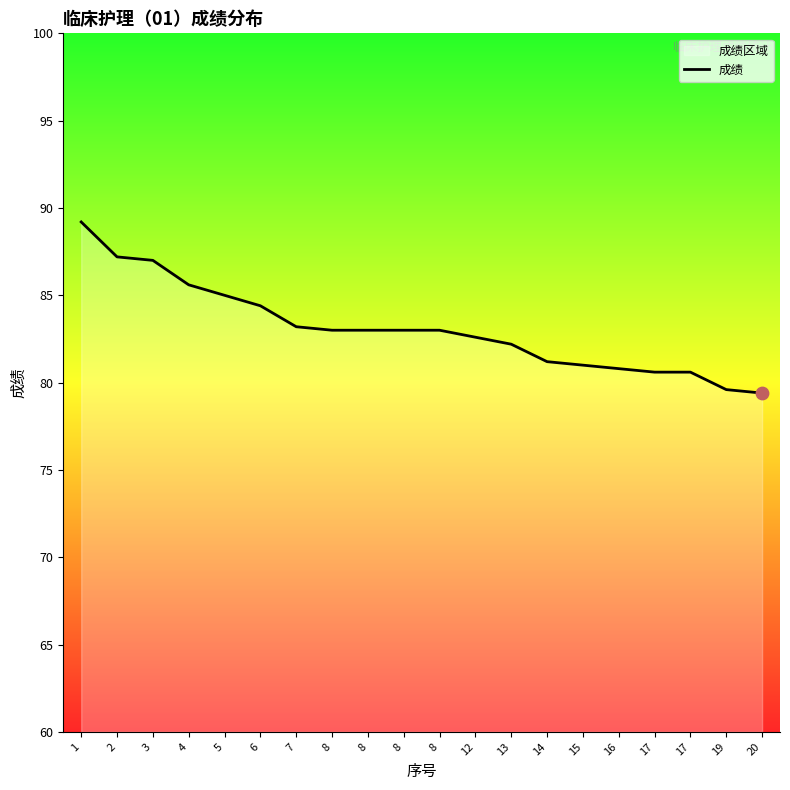

Approximately how many times larger is the value at 3 compared to 12?

1.1